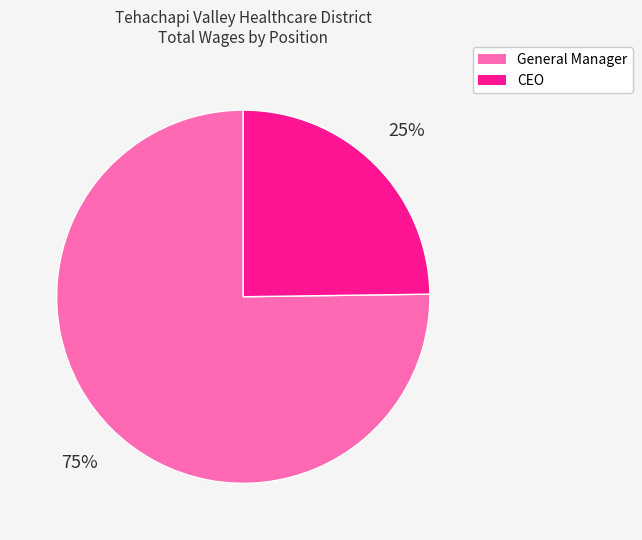

Which category has the smallest portion of the pie?

CEO